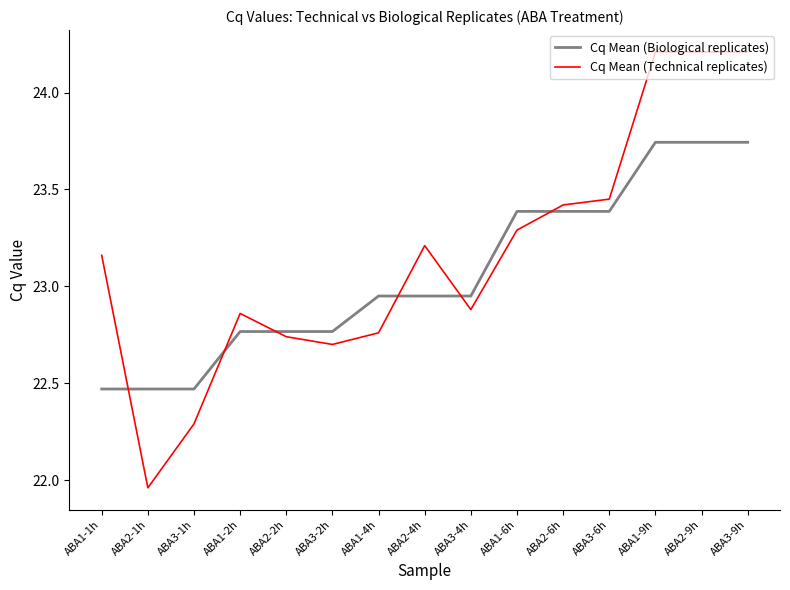

What is the spread (max minus min) of values at ABA3-4h?

0.1